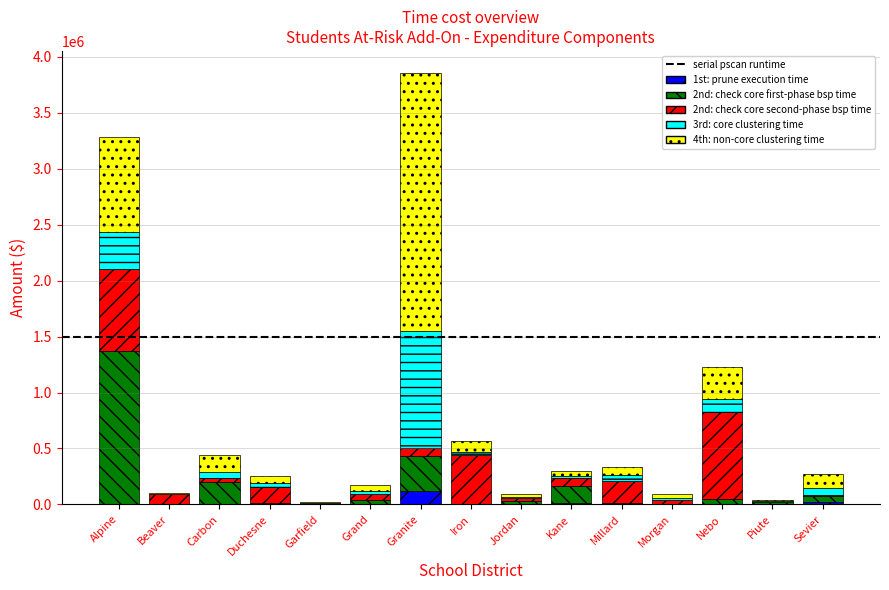

What is the sum of all 1st: prune execution time values?

161158.3